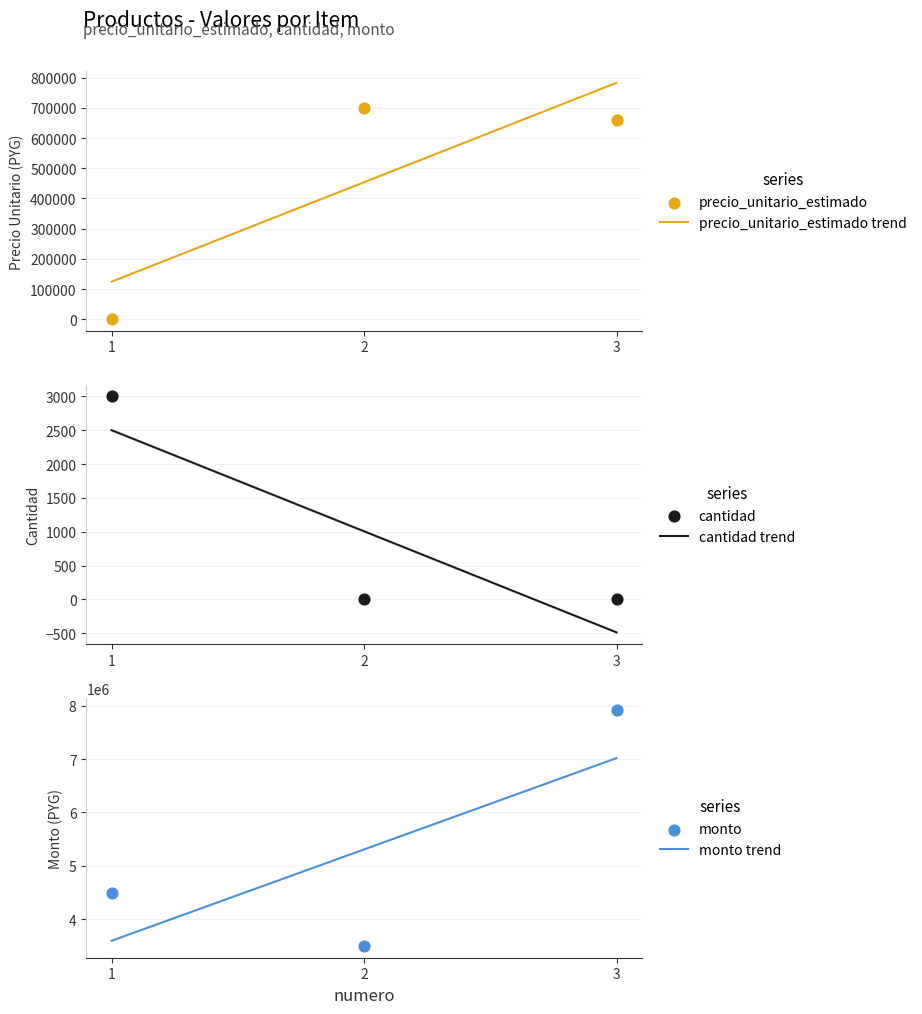

What is the total value across all series at 1?

4504500